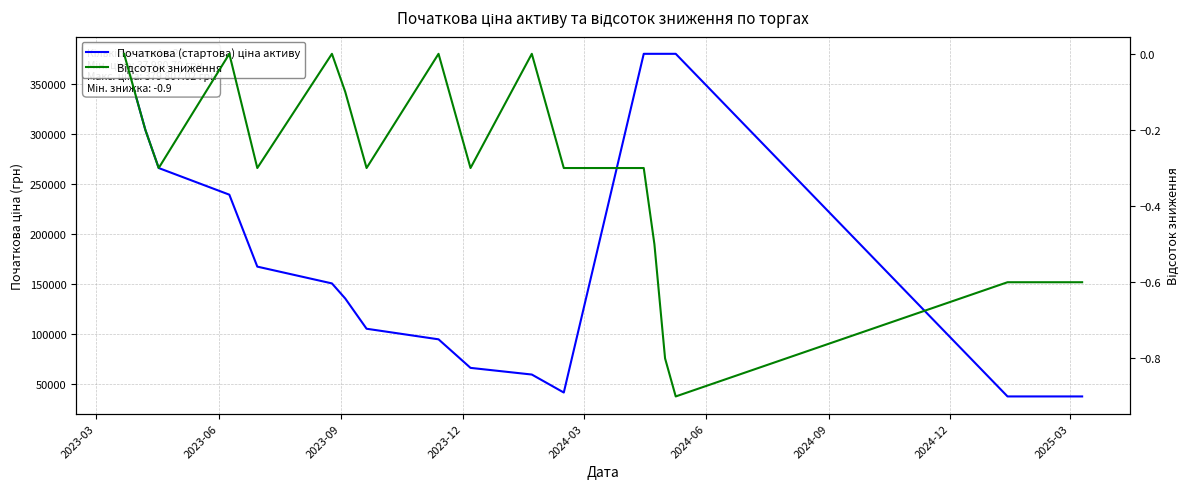

How many Відсоток зниження values are between 0 and 1?

5